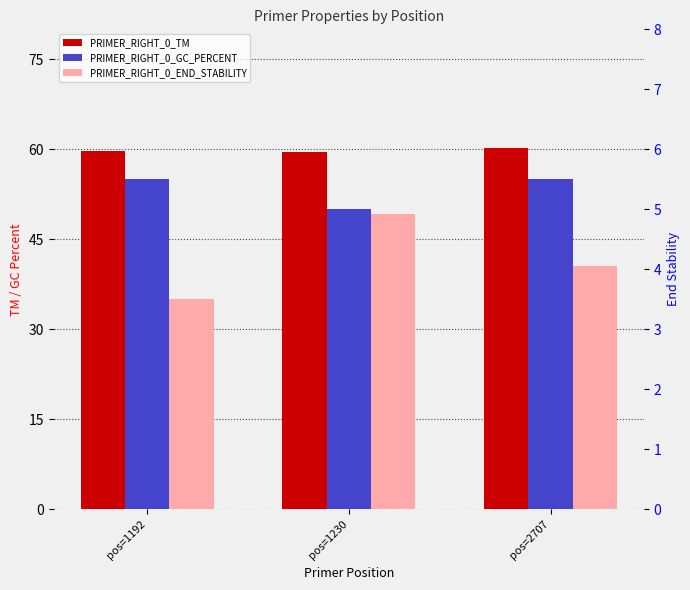

List the labels in order of PRIMER_RIGHT_0_GC_PERCENT value, smallest first.

pos=1230, pos=1192, pos=2707